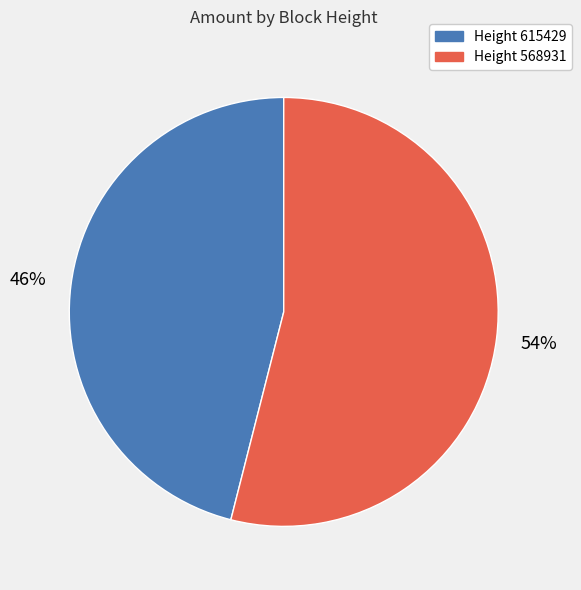

To the nearest percent, what is the average slice percentage?

50%